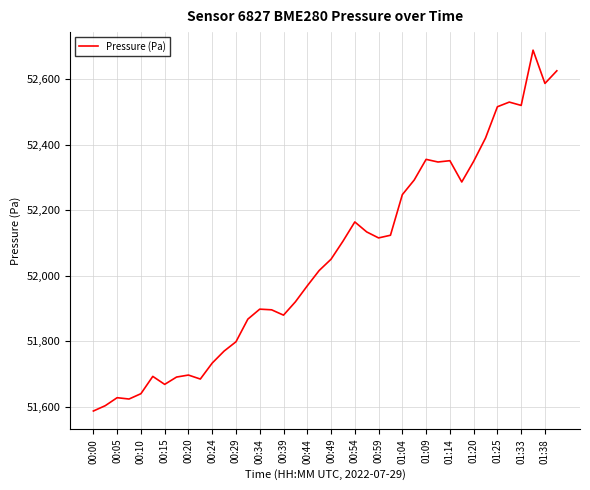

Does the chart have visible grid lines?

Yes